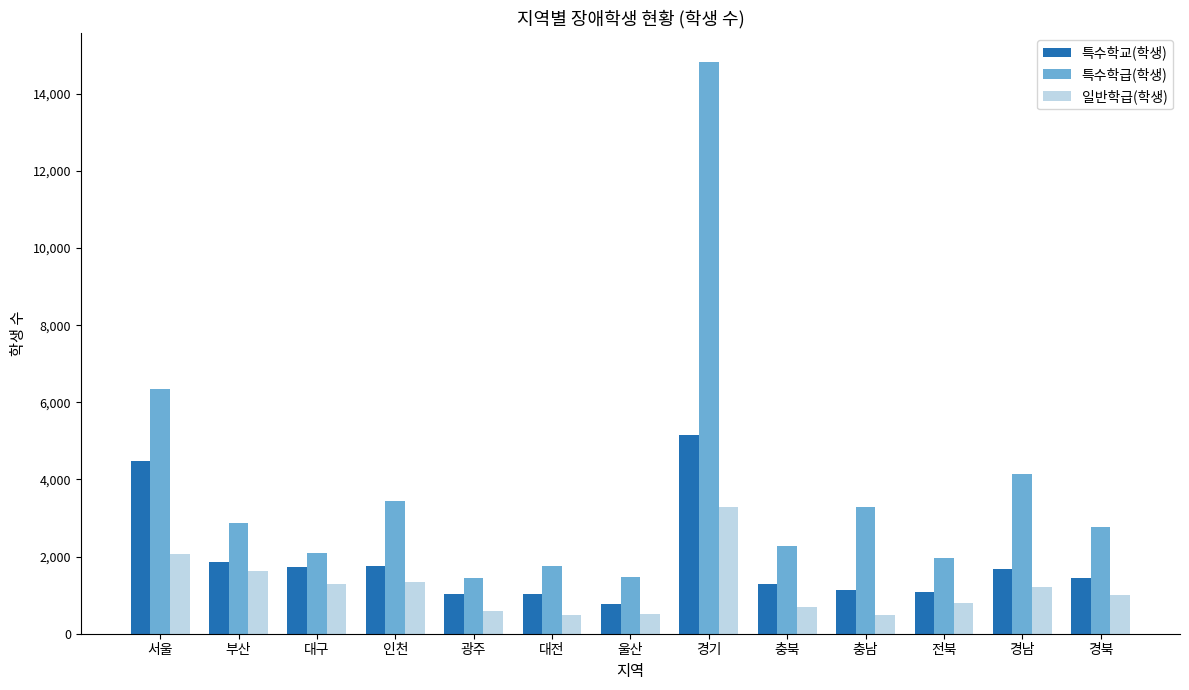

What are all the series names shown in the legend?

특수학교(학생), 특수학급(학생), 일반학급(학생)